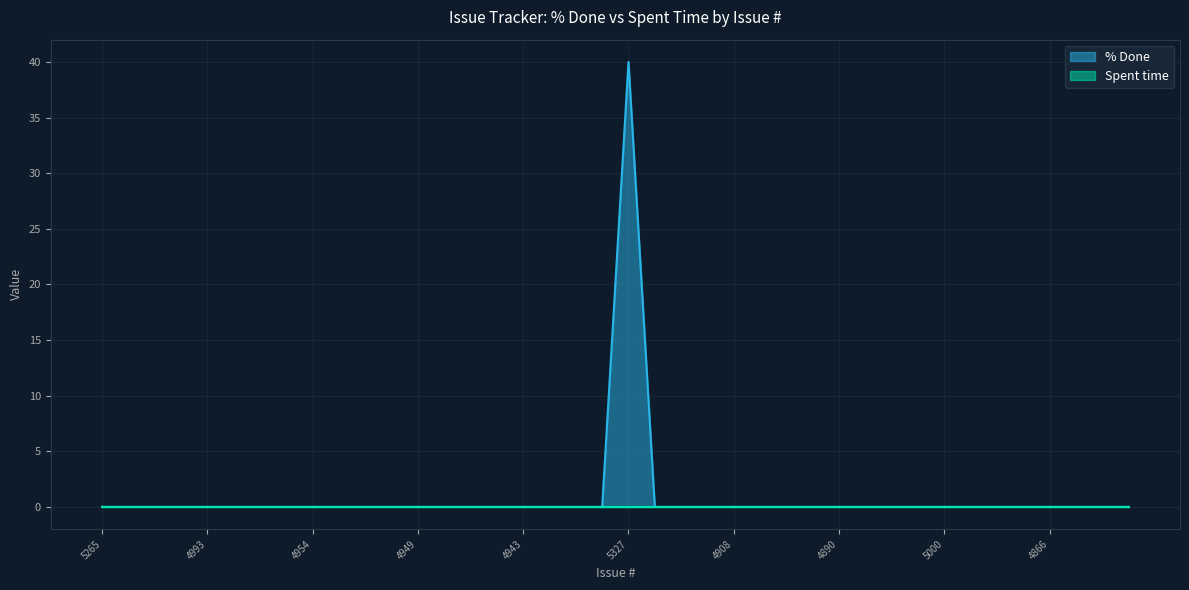

List the labels in order of value, smallest first.

5265, 5263, 5225, 4979, 4993, 4959, 4958, 4956, 4954, 4952, 4951, 4950, 4949, 4948, 4947, 4945, 4943, 4940, 4937, 4936, 4933, 4932, 4914, 4908, 4926, 4901, 4915, 4890, 4925, 4960, 4931, 5000, 4873, 4872, 4868, 4866, 5340, 5339, 5306, 5327